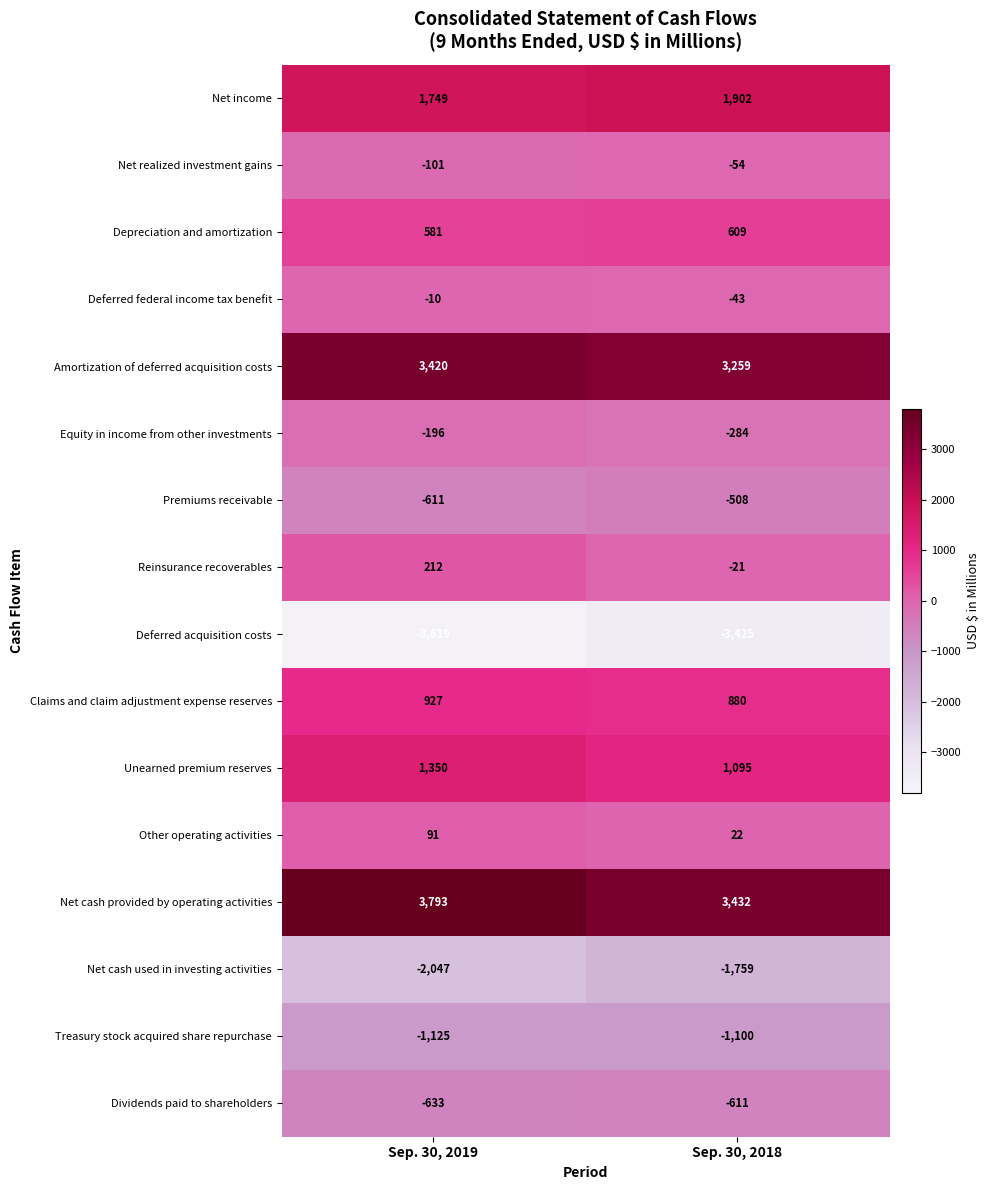

What is the minimum value for Amortization of deferred acquisition costs?

3259